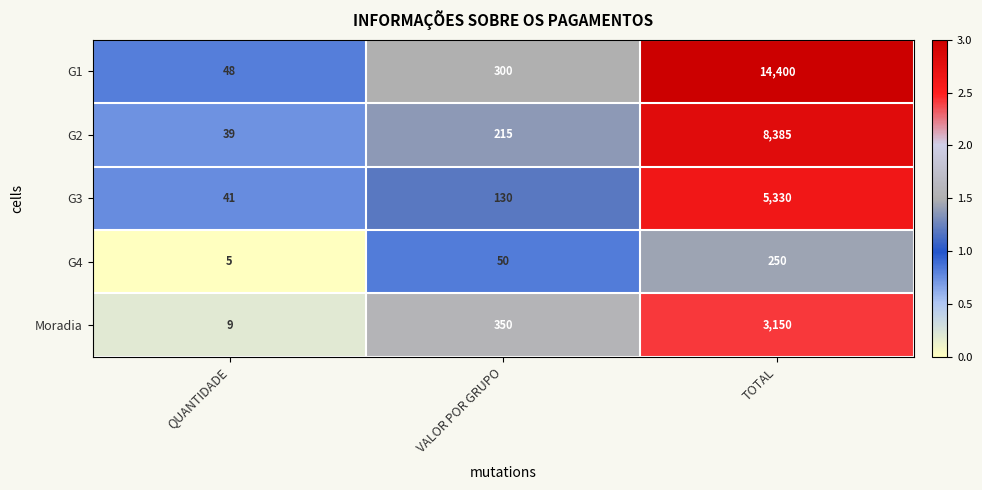

What is the highest value of the G3 series?

5330